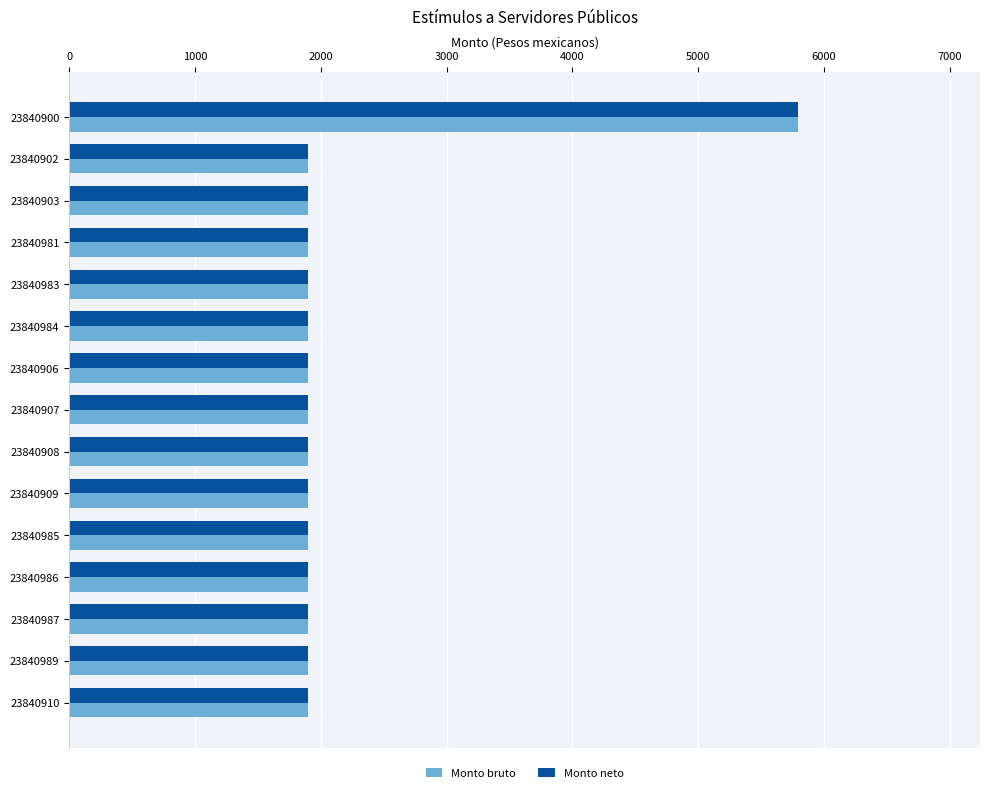

What is the difference between the maximum and second lowest values in the Monto neto series?

3891.6